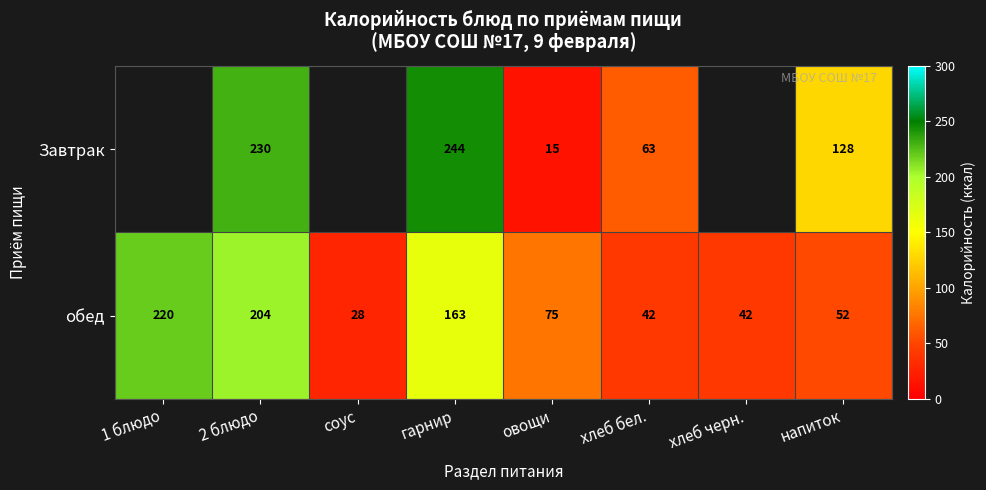

What is the approximate value of обед at овощи?

75